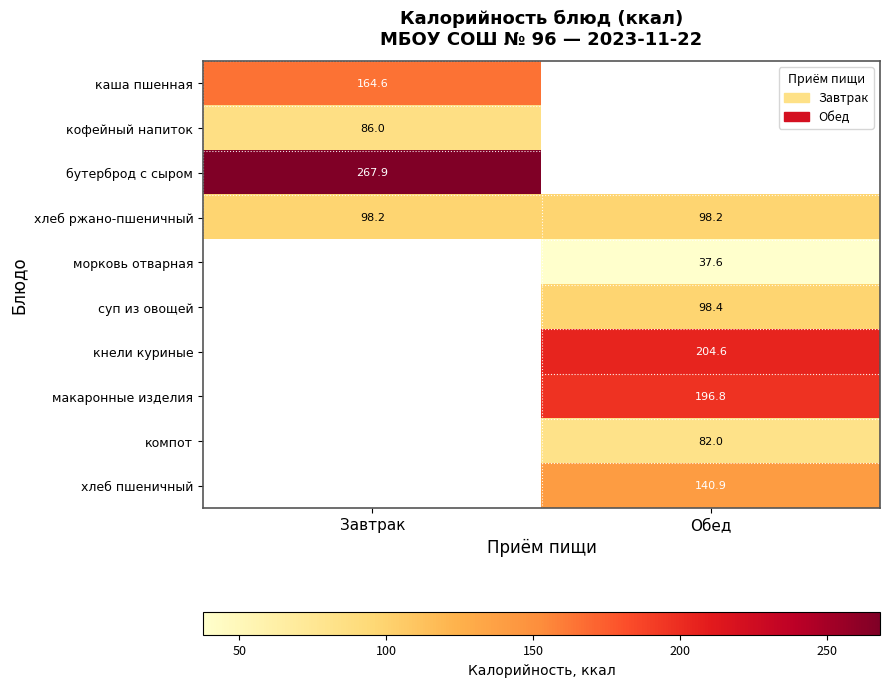

Is the value of хлеб пшеничный at Обед greater than the value of кофейный напиток at Завтрак?

Yes